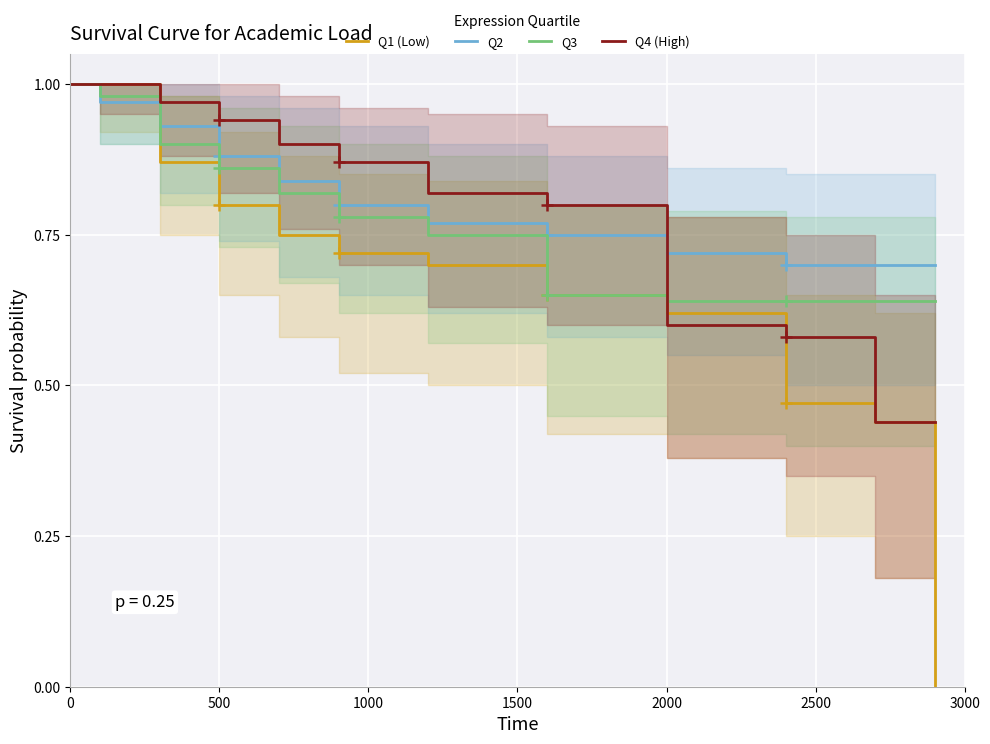

The Q2 series shows 1.2 at 500. True or false?

False